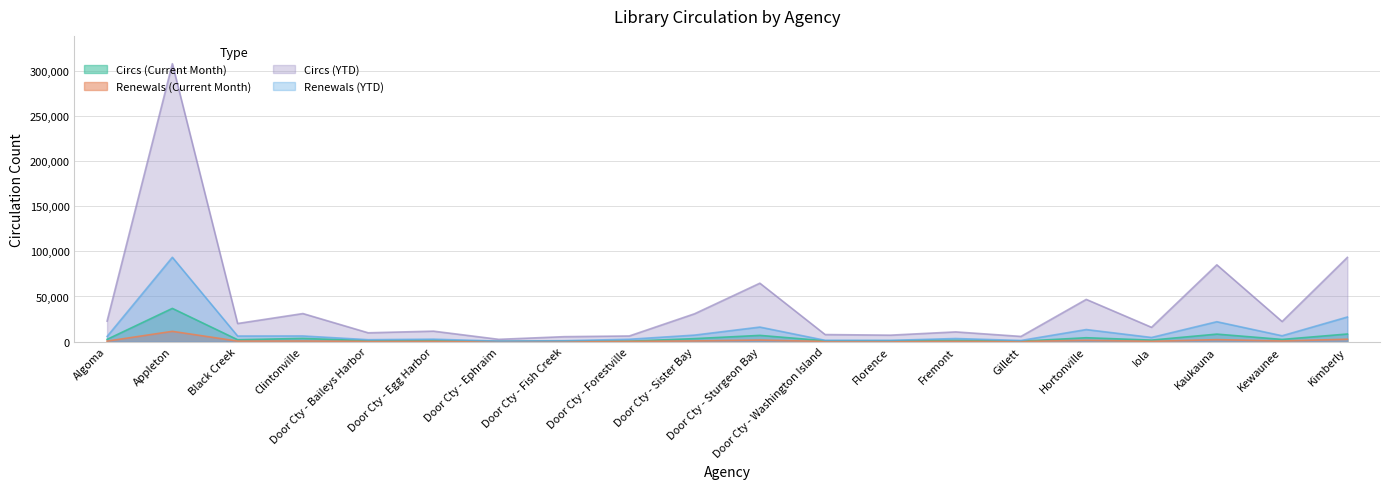

True or false: Renewals (YTD) has more than 0 interior local peaks.

True